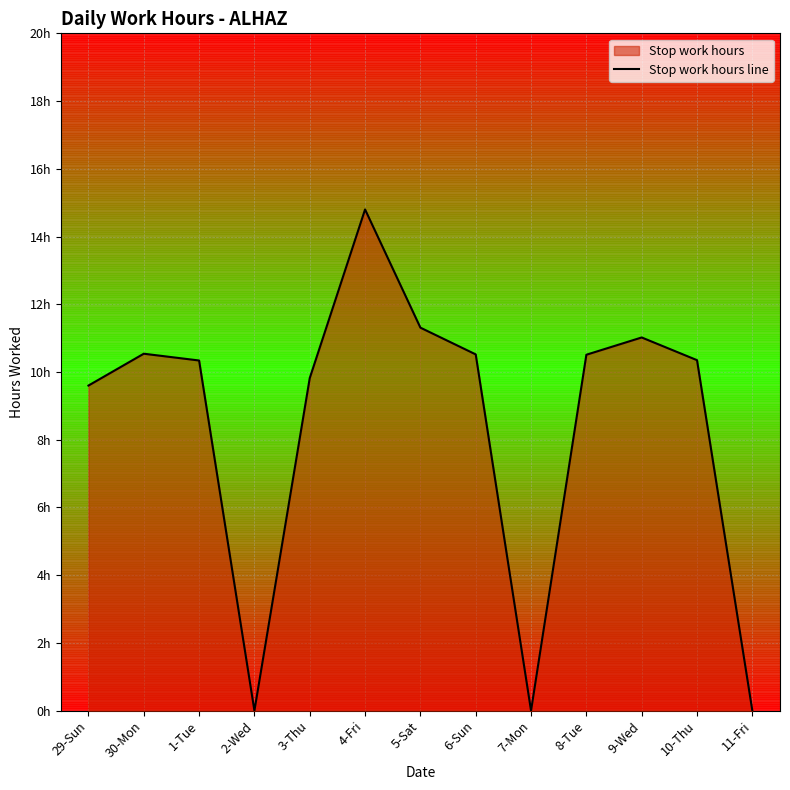

Is it true that the value at 6-Sun is 5.2?

False